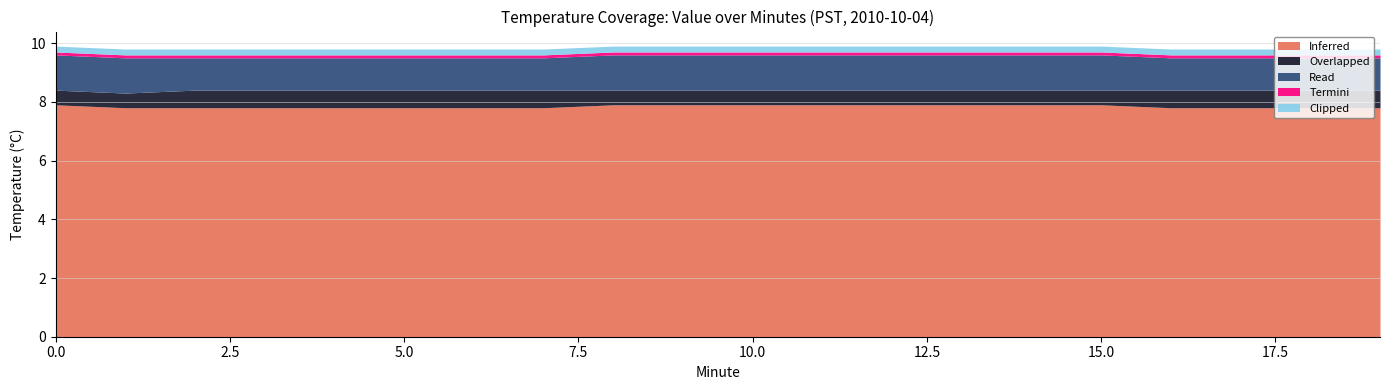

Which category has the lowest value in the Inferred series?

1